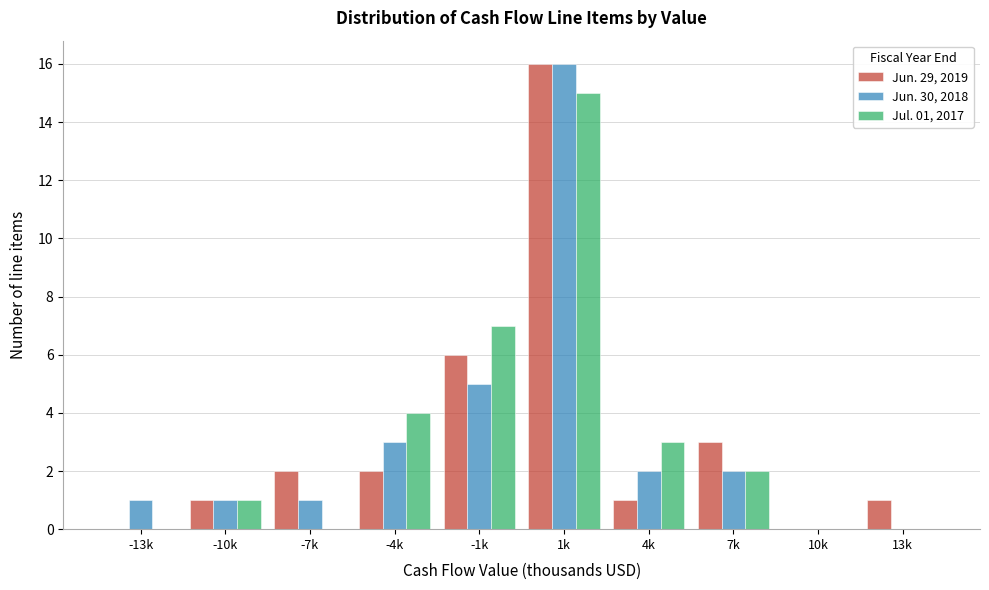

Reading right to left, what are all the values shown in this chart?

Jun. 29, 2019: 13k=1	10k=0	7k=3	4k=1	1k=16	-1k=6	-4k=2	-7k=2	-10k=1	-13k=0
Jun. 30, 2018: 13k=0	10k=0	7k=2	4k=2	1k=16	-1k=5	-4k=3	-7k=1	-10k=1	-13k=1
Jul. 01, 2017: 13k=0	10k=0	7k=2	4k=3	1k=15	-1k=7	-4k=4	-7k=0	-10k=1	-13k=0